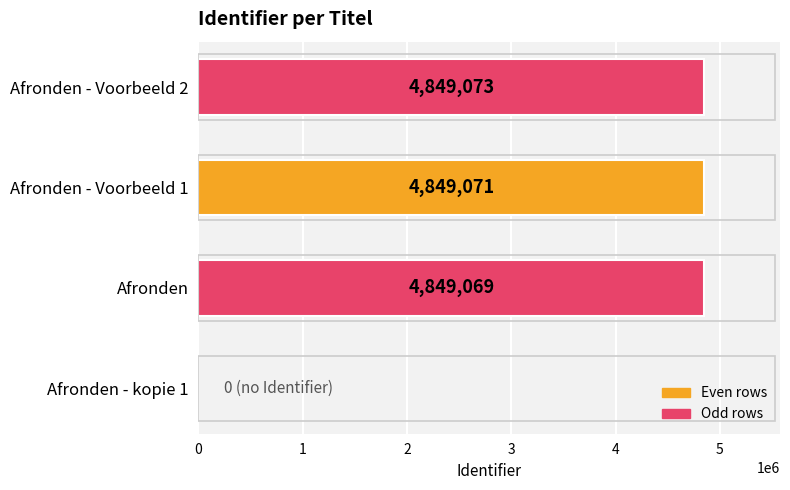

Does the chart contain stacked bars?

No